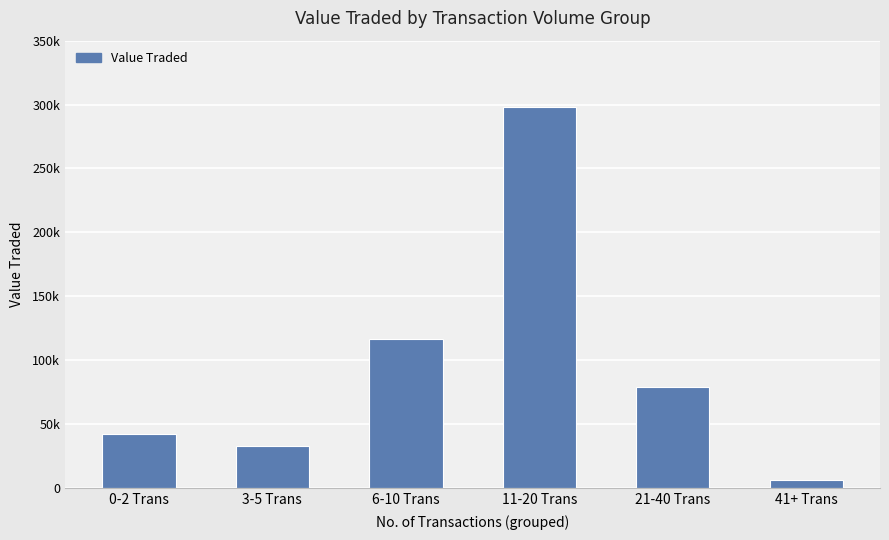

Reading right to left, list all the values displayed in this chart.

41+ Trans=6243	21-40 Trans=79203	11-20 Trans=297876	6-10 Trans=116990	3-5 Trans=32514	0-2 Trans=42450